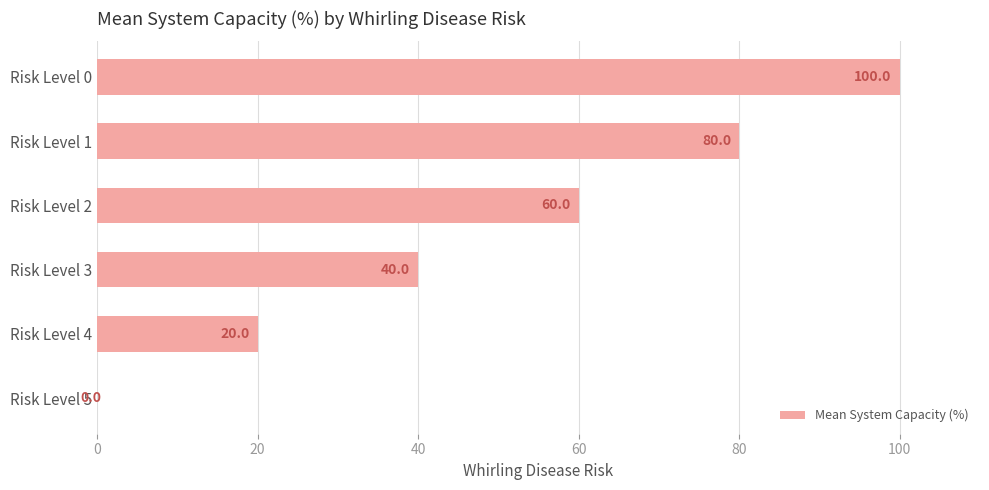

How many values are between 20 and 80?

4